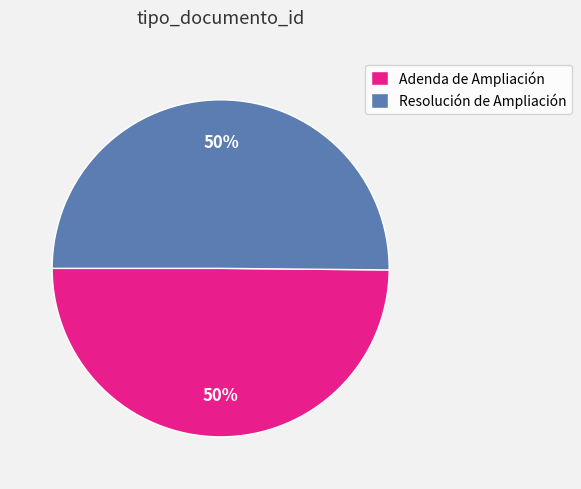

What percentage is the Resolución de Ampliación slice, to the nearest percent?

50%